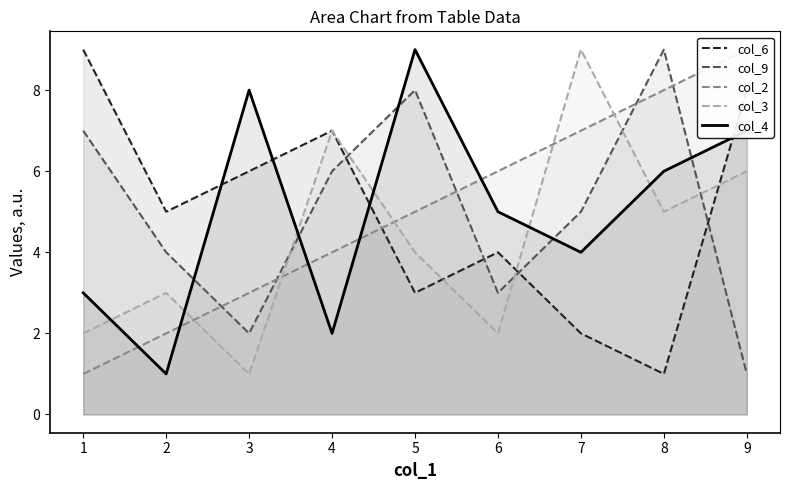

How many times do col_3 and col_2 cross each other?

5